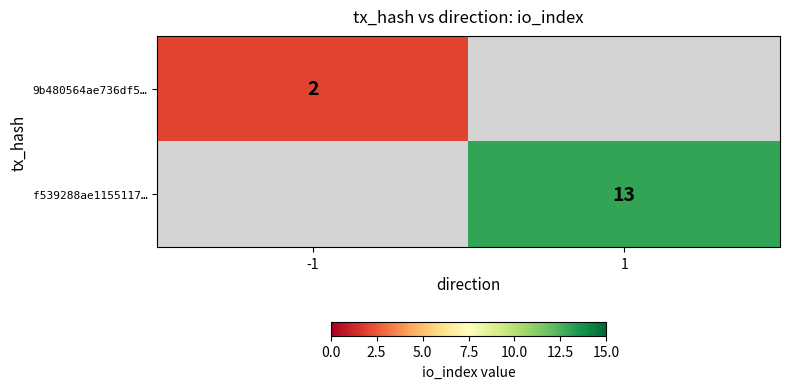

True or false: f539288ae1155117… has a value of 13 at 1.

True